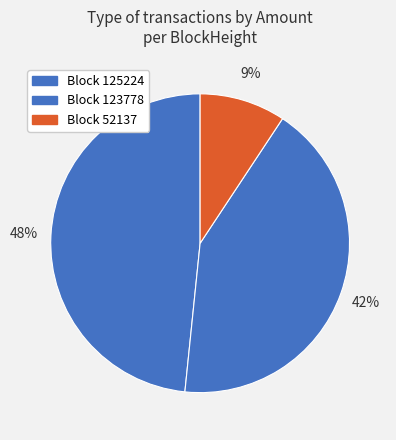

How many slices are in this pie chart?

3